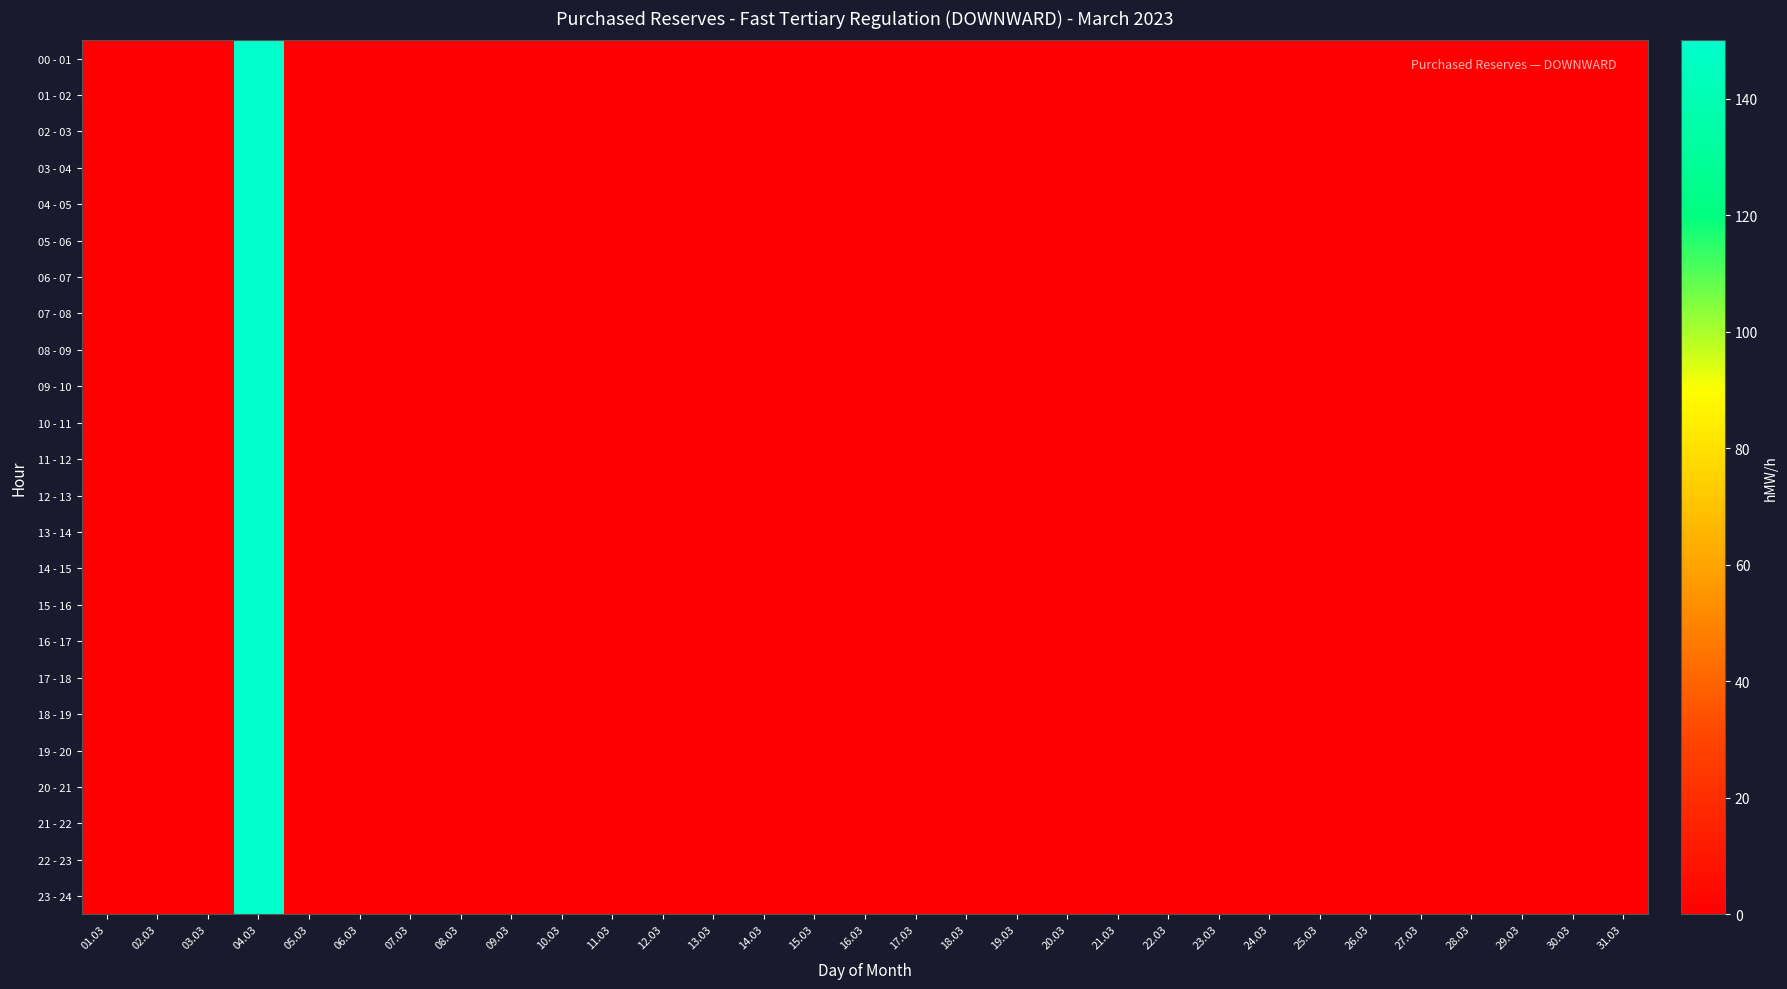

Reading left to right, what are all the values shown in this chart?

00 - 01: 01.03=0	02.03=0	03.03=0	04.03=150	05.03=0	06.03=0	07.03=0	08.03=0	09.03=0	10.03=0	11.03=0	12.03=0	13.03=0	14.03=0	15.03=0	16.03=0	17.03=0	18.03=0	19.03=0	20.03=0	21.03=0	22.03=0	23.03=0	24.03=0	25.03=0	26.03=0	27.03=0	28.03=0	29.03=0	30.03=0	31.03=0
01 - 02: 01.03=0	02.03=0	03.03=0	04.03=150	05.03=0	06.03=0	07.03=0	08.03=0	09.03=0	10.03=0	11.03=0	12.03=0	13.03=0	14.03=0	15.03=0	16.03=0	17.03=0	18.03=0	19.03=0	20.03=0	21.03=0	22.03=0	23.03=0	24.03=0	25.03=0	26.03=0	27.03=0	28.03=0	29.03=0	30.03=0	31.03=0
02 - 03: 01.03=0	02.03=0	03.03=0	04.03=150	05.03=0	06.03=0	07.03=0	08.03=0	09.03=0	10.03=0	11.03=0	12.03=0	13.03=0	14.03=0	15.03=0	16.03=0	17.03=0	18.03=0	19.03=0	20.03=0	21.03=0	22.03=0	23.03=0	24.03=0	25.03=0	26.03=0	27.03=0	28.03=0	29.03=0	30.03=0	31.03=0
03 - 04: 01.03=0	02.03=0	03.03=0	04.03=150	05.03=0	06.03=0	07.03=0	08.03=0	09.03=0	10.03=0	11.03=0	12.03=0	13.03=0	14.03=0	15.03=0	16.03=0	17.03=0	18.03=0	19.03=0	20.03=0	21.03=0	22.03=0	23.03=0	24.03=0	25.03=0	26.03=0	27.03=0	28.03=0	29.03=0	30.03=0	31.03=0
04 - 05: 01.03=0	02.03=0	03.03=0	04.03=150	05.03=0	06.03=0	07.03=0	08.03=0	09.03=0	10.03=0	11.03=0	12.03=0	13.03=0	14.03=0	15.03=0	16.03=0	17.03=0	18.03=0	19.03=0	20.03=0	21.03=0	22.03=0	23.03=0	24.03=0	25.03=0	26.03=0	27.03=0	28.03=0	29.03=0	30.03=0	31.03=0
05 - 06: 01.03=0	02.03=0	03.03=0	04.03=150	05.03=0	06.03=0	07.03=0	08.03=0	09.03=0	10.03=0	11.03=0	12.03=0	13.03=0	14.03=0	15.03=0	16.03=0	17.03=0	18.03=0	19.03=0	20.03=0	21.03=0	22.03=0	23.03=0	24.03=0	25.03=0	26.03=0	27.03=0	28.03=0	29.03=0	30.03=0	31.03=0
06 - 07: 01.03=0	02.03=0	03.03=0	04.03=150	05.03=0	06.03=0	07.03=0	08.03=0	09.03=0	10.03=0	11.03=0	12.03=0	13.03=0	14.03=0	15.03=0	16.03=0	17.03=0	18.03=0	19.03=0	20.03=0	21.03=0	22.03=0	23.03=0	24.03=0	25.03=0	26.03=0	27.03=0	28.03=0	29.03=0	30.03=0	31.03=0
07 - 08: 01.03=0	02.03=0	03.03=0	04.03=150	05.03=0	06.03=0	07.03=0	08.03=0	09.03=0	10.03=0	11.03=0	12.03=0	13.03=0	14.03=0	15.03=0	16.03=0	17.03=0	18.03=0	19.03=0	20.03=0	21.03=0	22.03=0	23.03=0	24.03=0	25.03=0	26.03=0	27.03=0	28.03=0	29.03=0	30.03=0	31.03=0
08 - 09: 01.03=0	02.03=0	03.03=0	04.03=150	05.03=0	06.03=0	07.03=0	08.03=0	09.03=0	10.03=0	11.03=0	12.03=0	13.03=0	14.03=0	15.03=0	16.03=0	17.03=0	18.03=0	19.03=0	20.03=0	21.03=0	22.03=0	23.03=0	24.03=0	25.03=0	26.03=0	27.03=0	28.03=0	29.03=0	30.03=0	31.03=0
09 - 10: 01.03=0	02.03=0	03.03=0	04.03=150	05.03=0	06.03=0	07.03=0	08.03=0	09.03=0	10.03=0	11.03=0	12.03=0	13.03=0	14.03=0	15.03=0	16.03=0	17.03=0	18.03=0	19.03=0	20.03=0	21.03=0	22.03=0	23.03=0	24.03=0	25.03=0	26.03=0	27.03=0	28.03=0	29.03=0	30.03=0	31.03=0
10 - 11: 01.03=0	02.03=0	03.03=0	04.03=150	05.03=0	06.03=0	07.03=0	08.03=0	09.03=0	10.03=0	11.03=0	12.03=0	13.03=0	14.03=0	15.03=0	16.03=0	17.03=0	18.03=0	19.03=0	20.03=0	21.03=0	22.03=0	23.03=0	24.03=0	25.03=0	26.03=0	27.03=0	28.03=0	29.03=0	30.03=0	31.03=0
11 - 12: 01.03=0	02.03=0	03.03=0	04.03=150	05.03=0	06.03=0	07.03=0	08.03=0	09.03=0	10.03=0	11.03=0	12.03=0	13.03=0	14.03=0	15.03=0	16.03=0	17.03=0	18.03=0	19.03=0	20.03=0	21.03=0	22.03=0	23.03=0	24.03=0	25.03=0	26.03=0	27.03=0	28.03=0	29.03=0	30.03=0	31.03=0
12 - 13: 01.03=0	02.03=0	03.03=0	04.03=150	05.03=0	06.03=0	07.03=0	08.03=0	09.03=0	10.03=0	11.03=0	12.03=0	13.03=0	14.03=0	15.03=0	16.03=0	17.03=0	18.03=0	19.03=0	20.03=0	21.03=0	22.03=0	23.03=0	24.03=0	25.03=0	26.03=0	27.03=0	28.03=0	29.03=0	30.03=0	31.03=0
13 - 14: 01.03=0	02.03=0	03.03=0	04.03=150	05.03=0	06.03=0	07.03=0	08.03=0	09.03=0	10.03=0	11.03=0	12.03=0	13.03=0	14.03=0	15.03=0	16.03=0	17.03=0	18.03=0	19.03=0	20.03=0	21.03=0	22.03=0	23.03=0	24.03=0	25.03=0	26.03=0	27.03=0	28.03=0	29.03=0	30.03=0	31.03=0
14 - 15: 01.03=0	02.03=0	03.03=0	04.03=150	05.03=0	06.03=0	07.03=0	08.03=0	09.03=0	10.03=0	11.03=0	12.03=0	13.03=0	14.03=0	15.03=0	16.03=0	17.03=0	18.03=0	19.03=0	20.03=0	21.03=0	22.03=0	23.03=0	24.03=0	25.03=0	26.03=0	27.03=0	28.03=0	29.03=0	30.03=0	31.03=0
15 - 16: 01.03=0	02.03=0	03.03=0	04.03=150	05.03=0	06.03=0	07.03=0	08.03=0	09.03=0	10.03=0	11.03=0	12.03=0	13.03=0	14.03=0	15.03=0	16.03=0	17.03=0	18.03=0	19.03=0	20.03=0	21.03=0	22.03=0	23.03=0	24.03=0	25.03=0	26.03=0	27.03=0	28.03=0	29.03=0	30.03=0	31.03=0
16 - 17: 01.03=0	02.03=0	03.03=0	04.03=150	05.03=0	06.03=0	07.03=0	08.03=0	09.03=0	10.03=0	11.03=0	12.03=0	13.03=0	14.03=0	15.03=0	16.03=0	17.03=0	18.03=0	19.03=0	20.03=0	21.03=0	22.03=0	23.03=0	24.03=0	25.03=0	26.03=0	27.03=0	28.03=0	29.03=0	30.03=0	31.03=0
17 - 18: 01.03=0	02.03=0	03.03=0	04.03=150	05.03=0	06.03=0	07.03=0	08.03=0	09.03=0	10.03=0	11.03=0	12.03=0	13.03=0	14.03=0	15.03=0	16.03=0	17.03=0	18.03=0	19.03=0	20.03=0	21.03=0	22.03=0	23.03=0	24.03=0	25.03=0	26.03=0	27.03=0	28.03=0	29.03=0	30.03=0	31.03=0
18 - 19: 01.03=0	02.03=0	03.03=0	04.03=150	05.03=0	06.03=0	07.03=0	08.03=0	09.03=0	10.03=0	11.03=0	12.03=0	13.03=0	14.03=0	15.03=0	16.03=0	17.03=0	18.03=0	19.03=0	20.03=0	21.03=0	22.03=0	23.03=0	24.03=0	25.03=0	26.03=0	27.03=0	28.03=0	29.03=0	30.03=0	31.03=0
19 - 20: 01.03=0	02.03=0	03.03=0	04.03=150	05.03=0	06.03=0	07.03=0	08.03=0	09.03=0	10.03=0	11.03=0	12.03=0	13.03=0	14.03=0	15.03=0	16.03=0	17.03=0	18.03=0	19.03=0	20.03=0	21.03=0	22.03=0	23.03=0	24.03=0	25.03=0	26.03=0	27.03=0	28.03=0	29.03=0	30.03=0	31.03=0
20 - 21: 01.03=0	02.03=0	03.03=0	04.03=150	05.03=0	06.03=0	07.03=0	08.03=0	09.03=0	10.03=0	11.03=0	12.03=0	13.03=0	14.03=0	15.03=0	16.03=0	17.03=0	18.03=0	19.03=0	20.03=0	21.03=0	22.03=0	23.03=0	24.03=0	25.03=0	26.03=0	27.03=0	28.03=0	29.03=0	30.03=0	31.03=0
21 - 22: 01.03=0	02.03=0	03.03=0	04.03=150	05.03=0	06.03=0	07.03=0	08.03=0	09.03=0	10.03=0	11.03=0	12.03=0	13.03=0	14.03=0	15.03=0	16.03=0	17.03=0	18.03=0	19.03=0	20.03=0	21.03=0	22.03=0	23.03=0	24.03=0	25.03=0	26.03=0	27.03=0	28.03=0	29.03=0	30.03=0	31.03=0
22 - 23: 01.03=0	02.03=0	03.03=0	04.03=150	05.03=0	06.03=0	07.03=0	08.03=0	09.03=0	10.03=0	11.03=0	12.03=0	13.03=0	14.03=0	15.03=0	16.03=0	17.03=0	18.03=0	19.03=0	20.03=0	21.03=0	22.03=0	23.03=0	24.03=0	25.03=0	26.03=0	27.03=0	28.03=0	29.03=0	30.03=0	31.03=0
23 - 24: 01.03=0	02.03=0	03.03=0	04.03=150	05.03=0	06.03=0	07.03=0	08.03=0	09.03=0	10.03=0	11.03=0	12.03=0	13.03=0	14.03=0	15.03=0	16.03=0	17.03=0	18.03=0	19.03=0	20.03=0	21.03=0	22.03=0	23.03=0	24.03=0	25.03=0	26.03=0	27.03=0	28.03=0	29.03=0	30.03=0	31.03=0